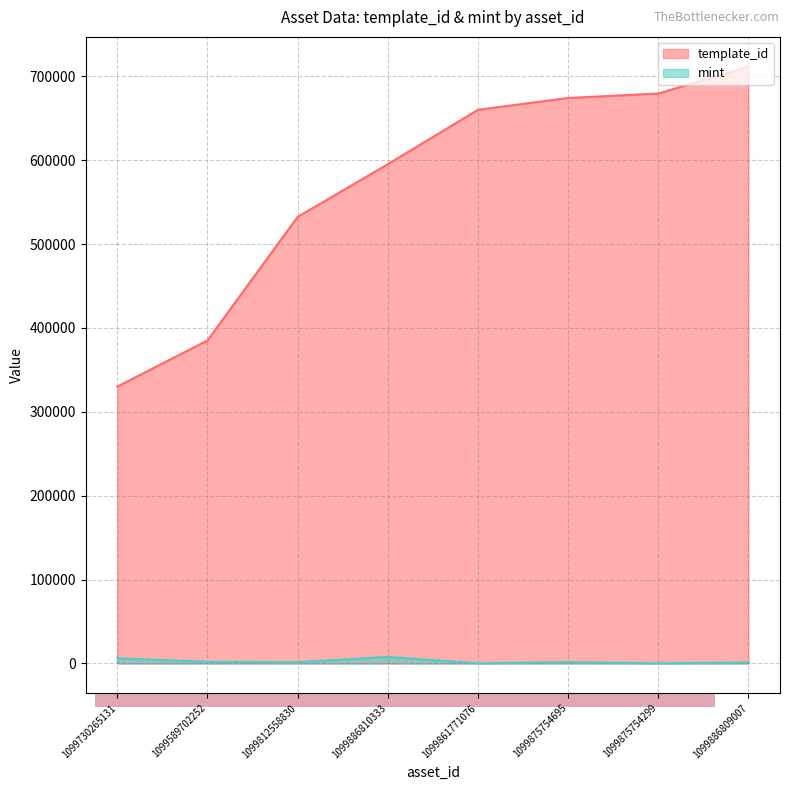

At which category does the chart reach its peak across all series?

1099886809007